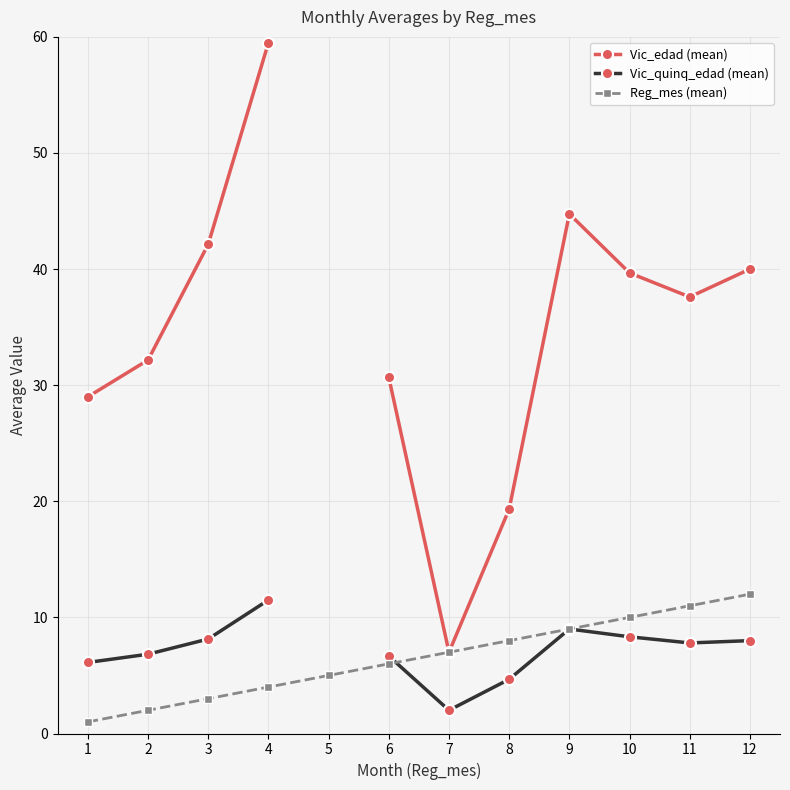

What is the difference between the highest and lowest values at 6?

24.7